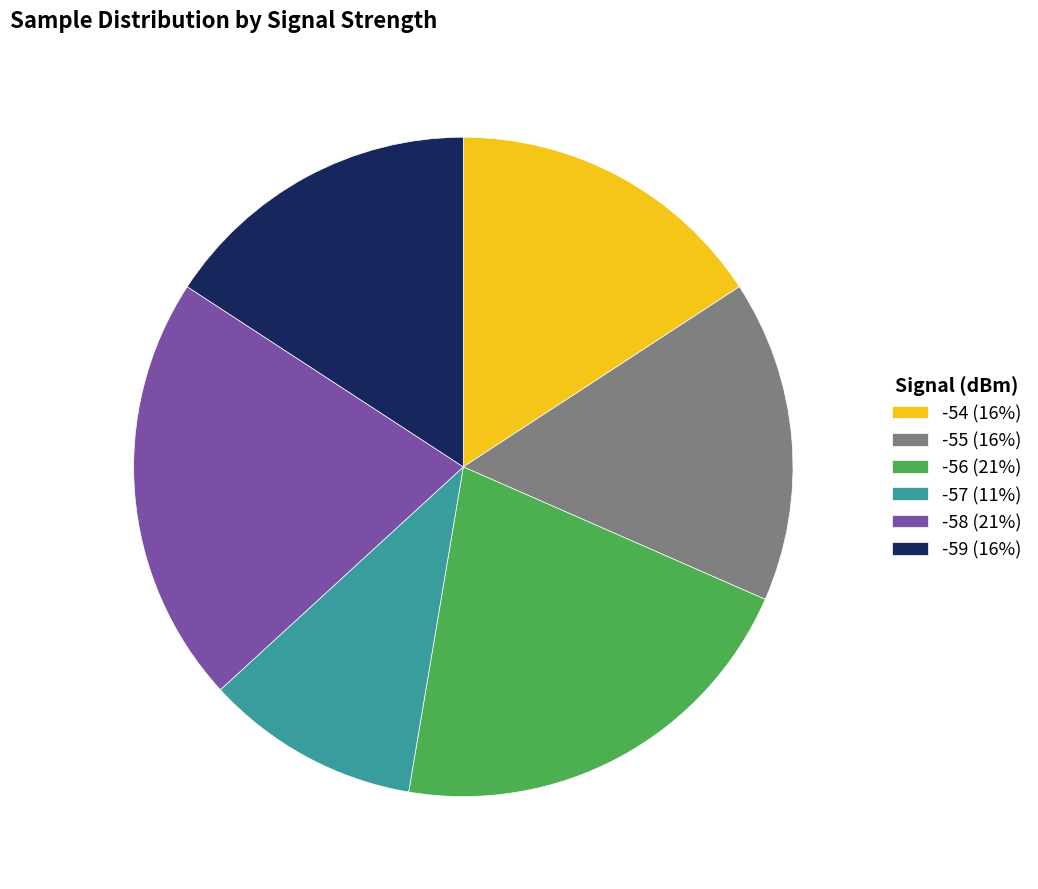

How many segments does this pie chart have?

6